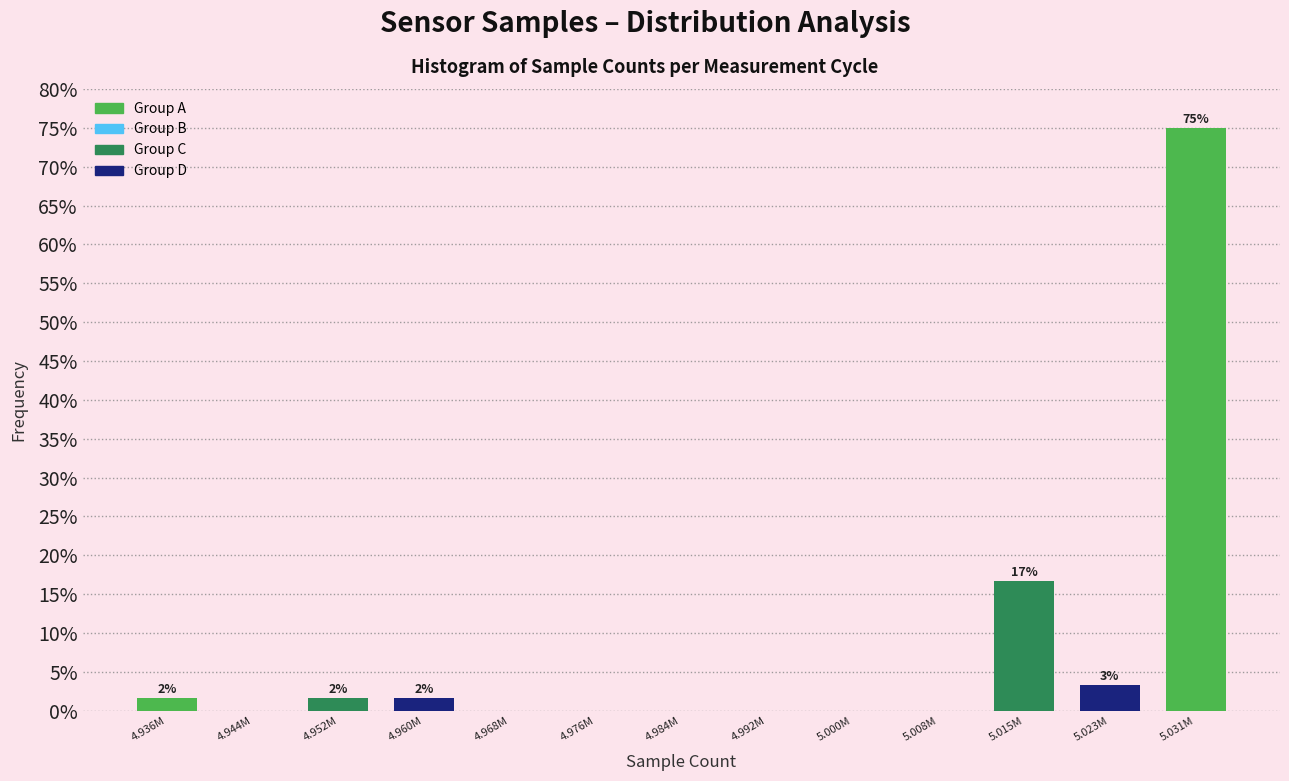

Reading left to right, what are all the values shown in this chart?

4.936M=1.7	4.944M=0.0	4.952M=1.7	4.960M=1.7	4.968M=0.0	4.976M=0.0	4.984M=0.0	4.992M=0.0	5.000M=0.0	5.008M=0.0	5.015M=16.7	5.023M=3.3	5.031M=75.0